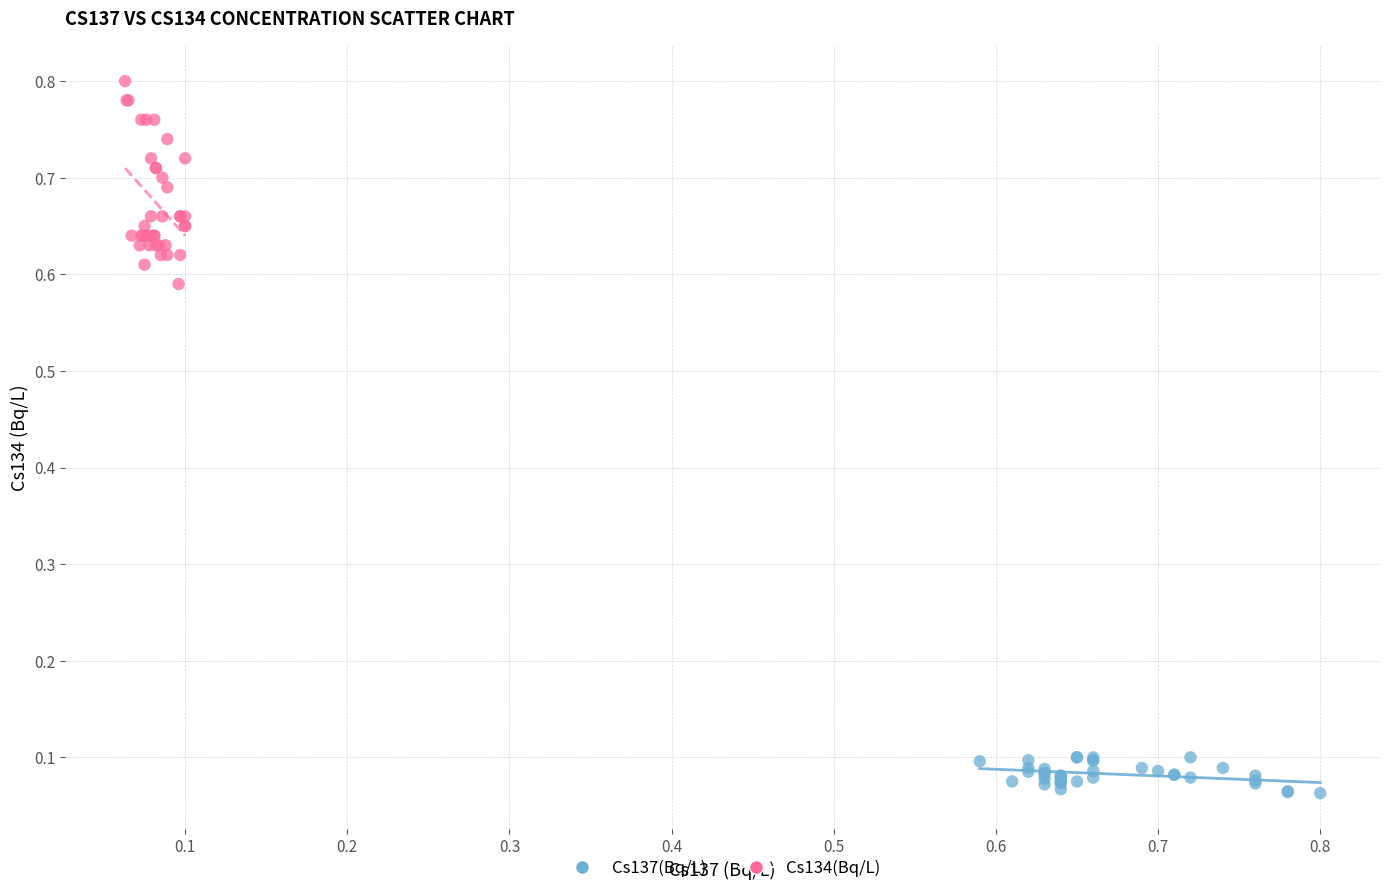

Which series has the largest Y range (max minus min)?

Cs134(Bq/L)